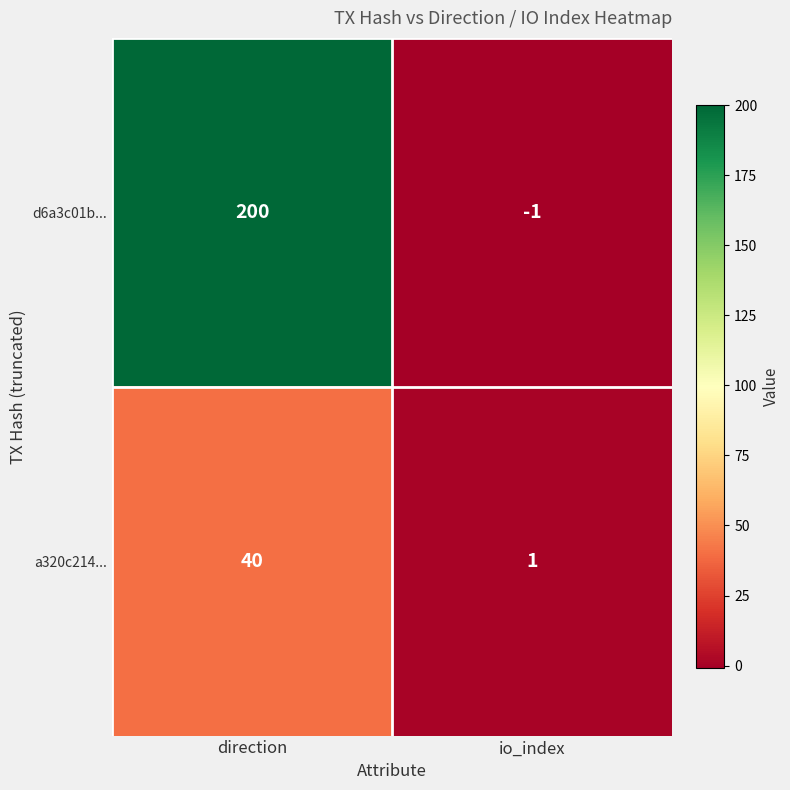

At direction, list the series in order from largest to smallest.

d6a3c01b..., a320c214...